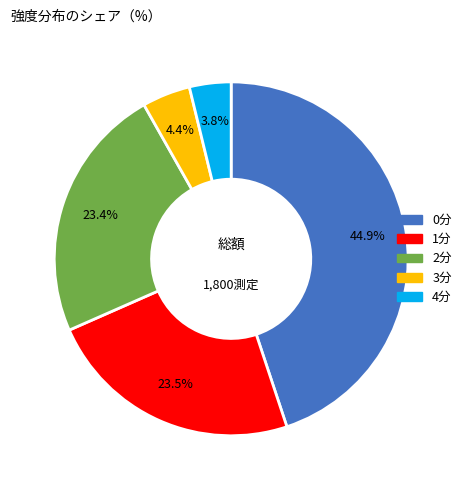

Does any single category account for the majority?

No